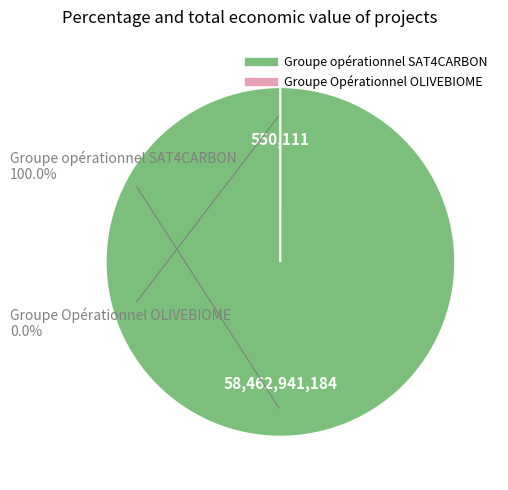

Combined, what portion of the pie is Groupe opérationnel SAT4CARBON and Groupe Opérationnel OLIVEBIOME?

100.0%